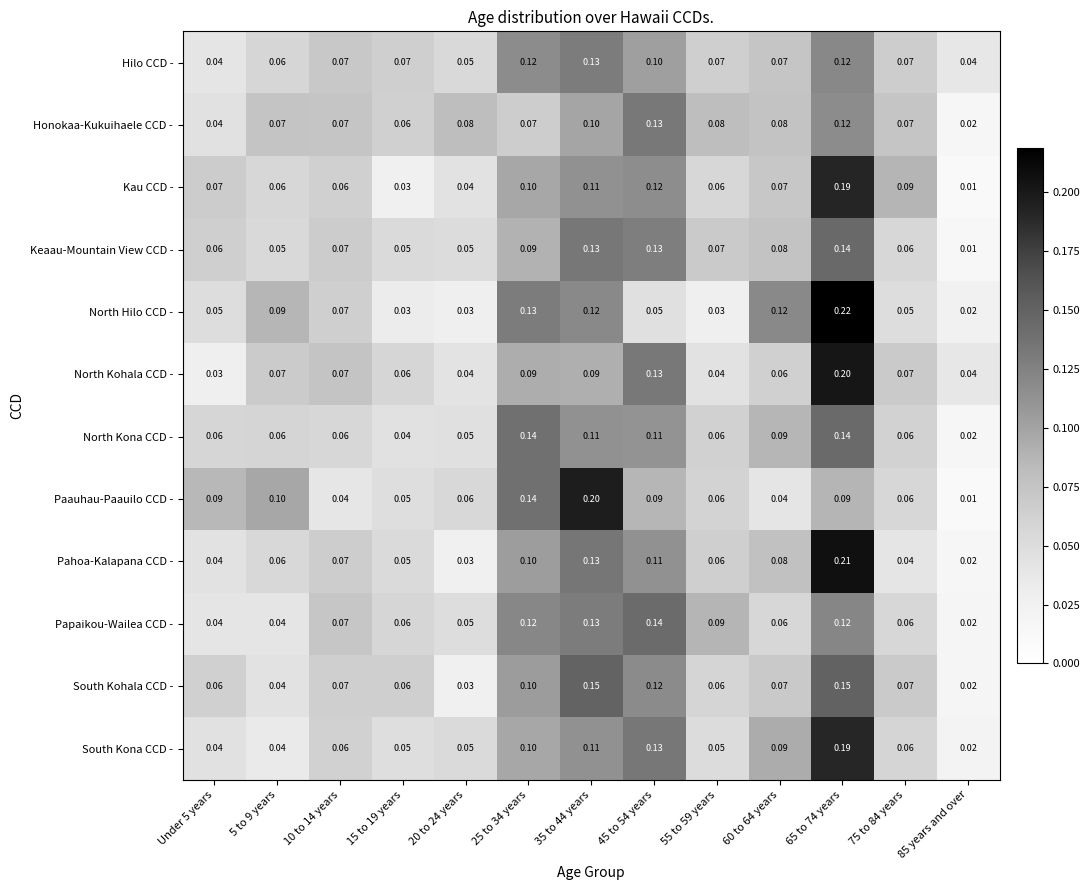

At which category is the sum across all series the highest?

65 to 74 years